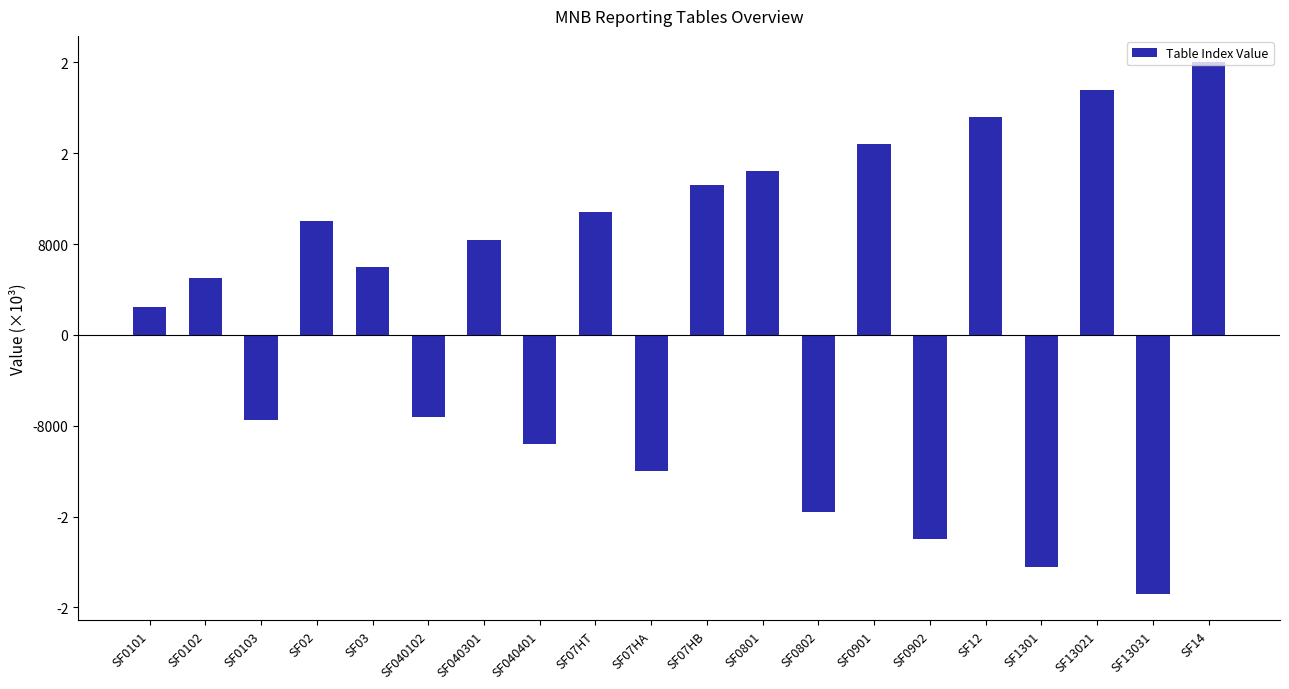

List the labels in order of value, largest first.

SF14, SF13021, SF12, SF0901, SF0801, SF07HB, SF07HT, SF02, SF040301, SF03, SF0102, SF0101, SF040102, SF0103, SF040401, SF07HA, SF0802, SF0902, SF1301, SF13031